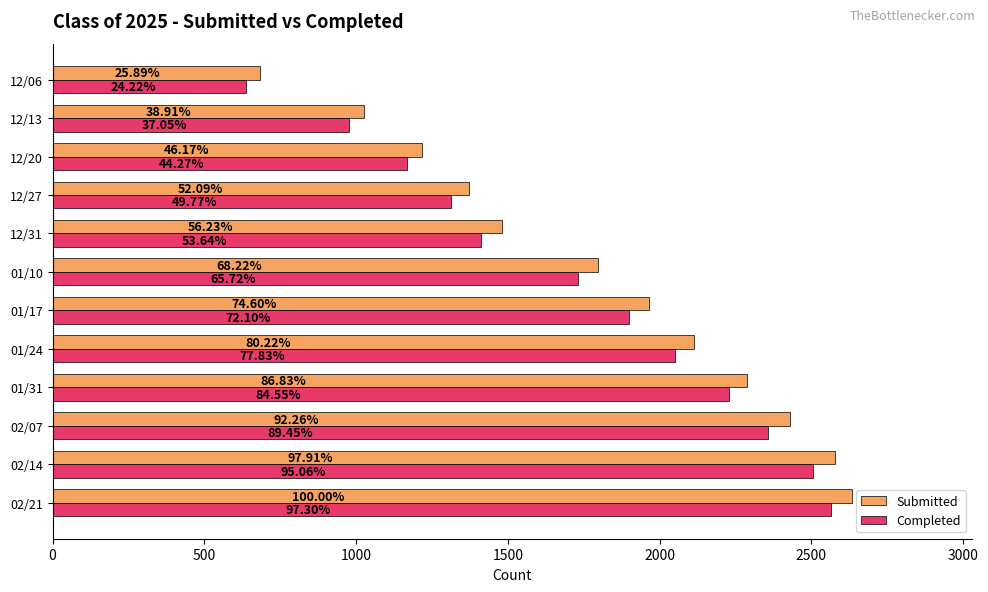

What are all the series names shown in the legend?

Submitted, Completed